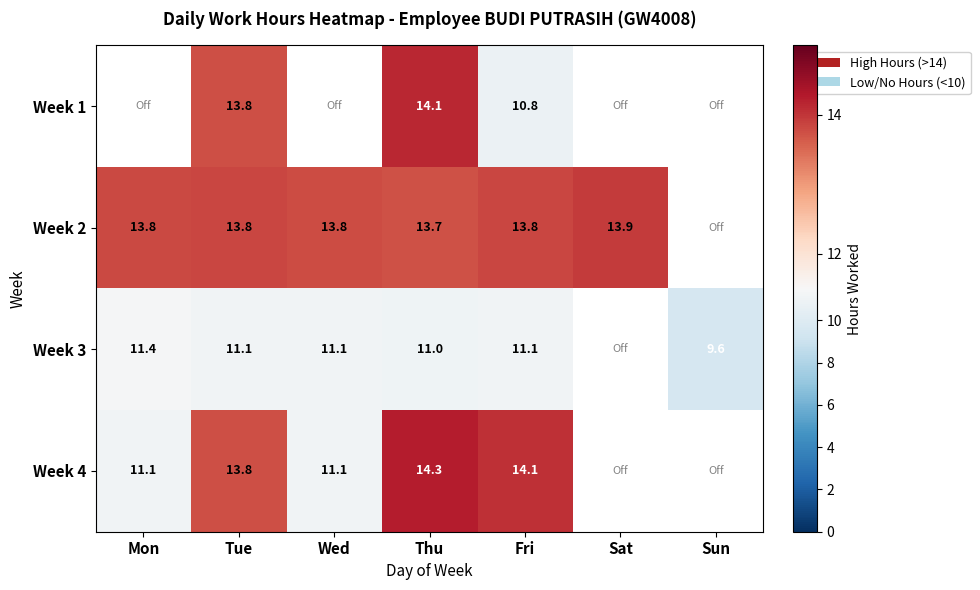

Is the value of Week 1 at Fri greater than the value of Week 2 at Wed?

No